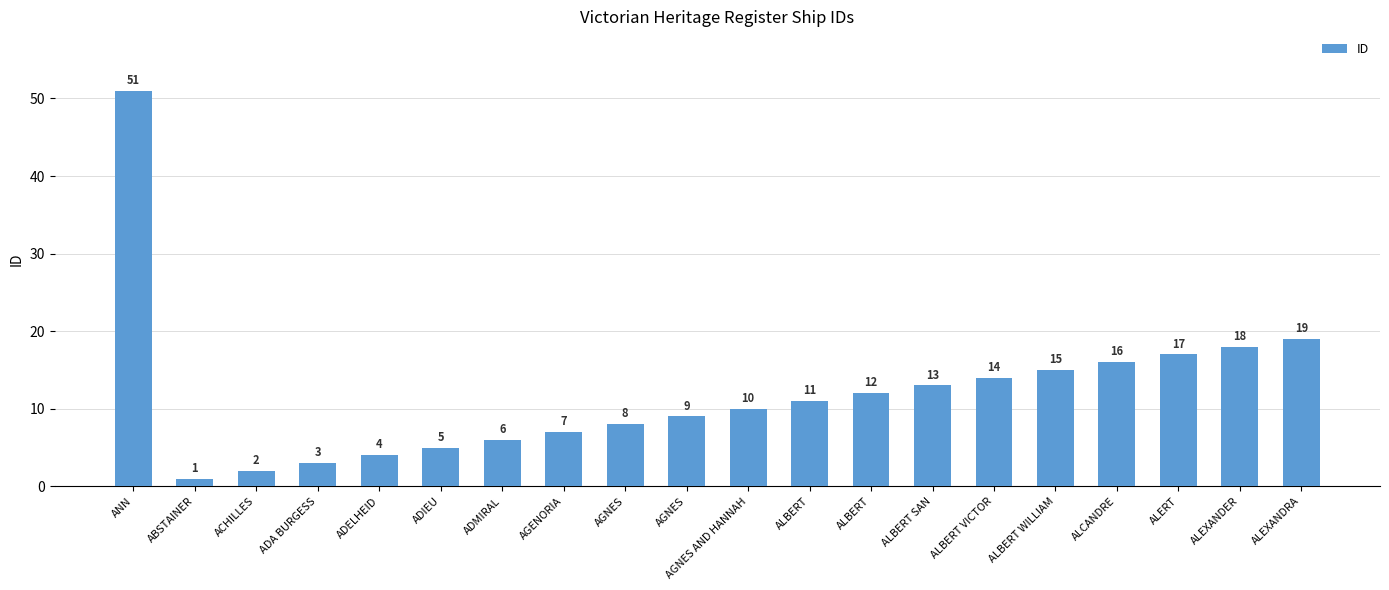

The chart shows a value of 22 at ALBERT VICTOR. True or false?

False